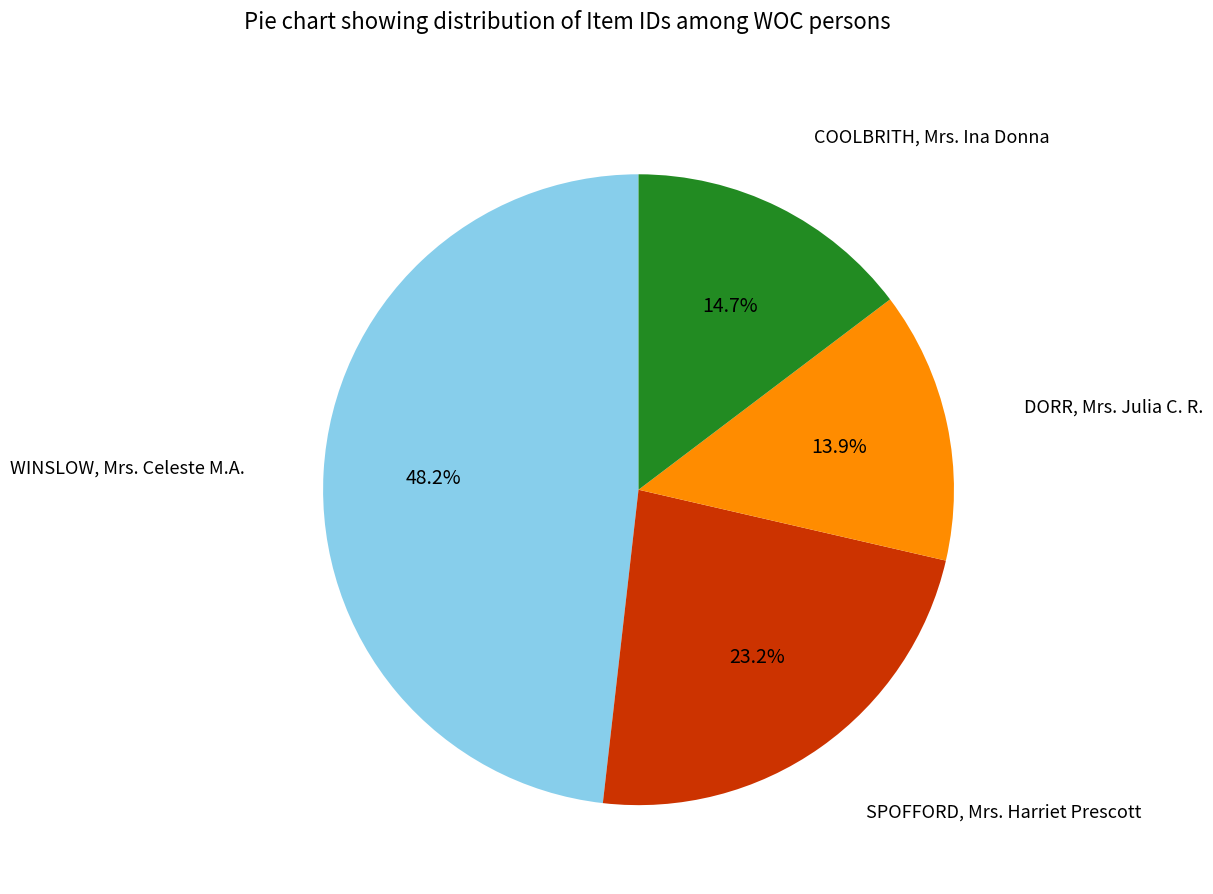

Does COOLBRITH, Mrs. Ina Donna represent more than half of the total?

No